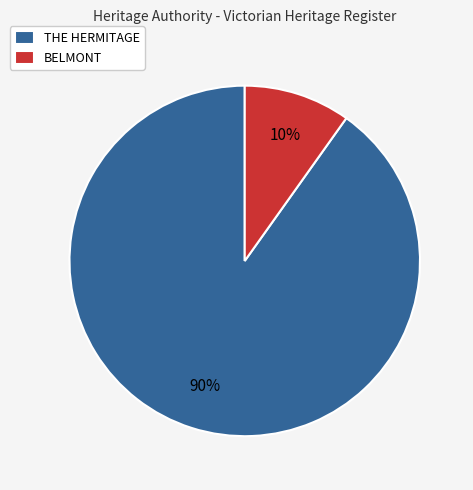

To the nearest percent, what is the average slice percentage?

50%